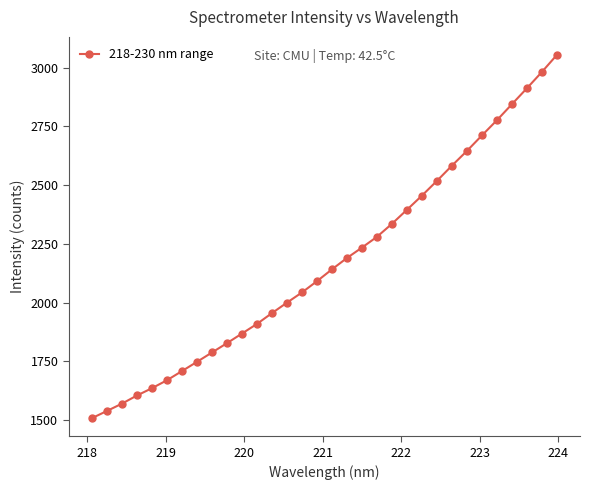

How many distinct data groups are displayed?

1